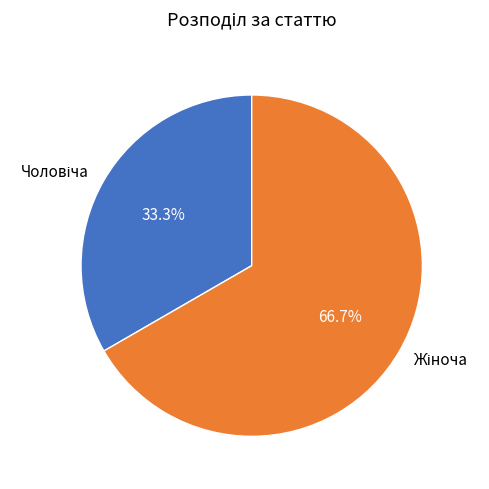

Does any single category account for the majority?

Yes